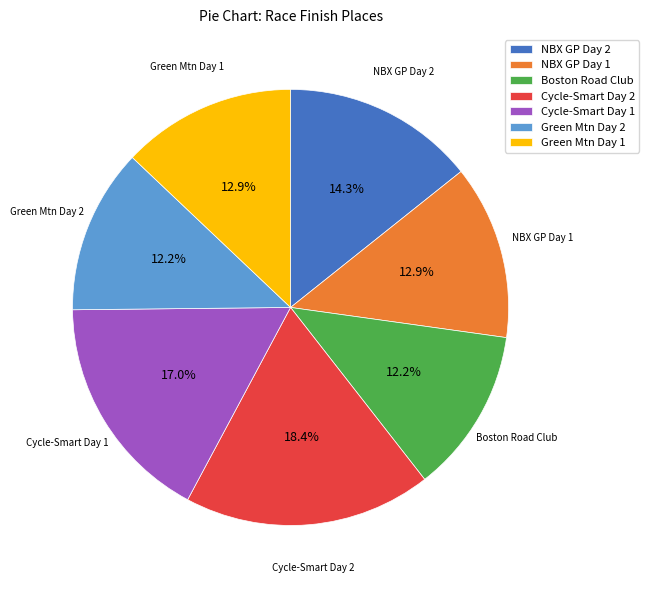

Do Green Mtn Day 2 and NBX GP Day 1 together represent more than half of the pie?

No